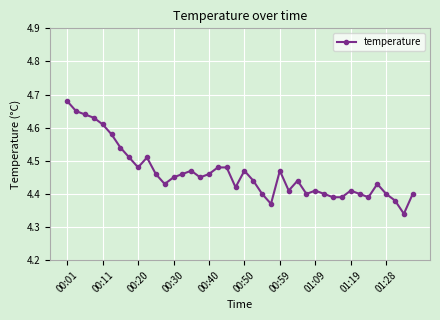

What is the difference between the second highest and second lowest values?

0.3